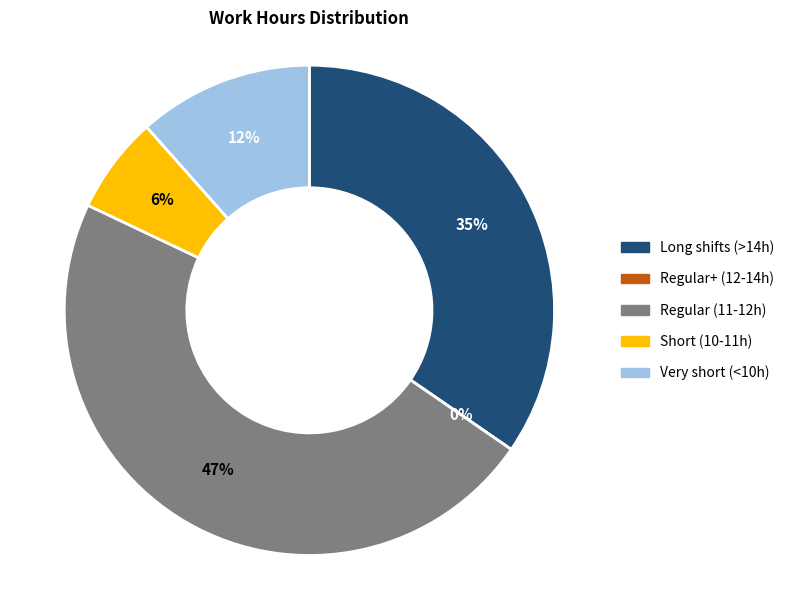

Does any single category account for the majority?

No